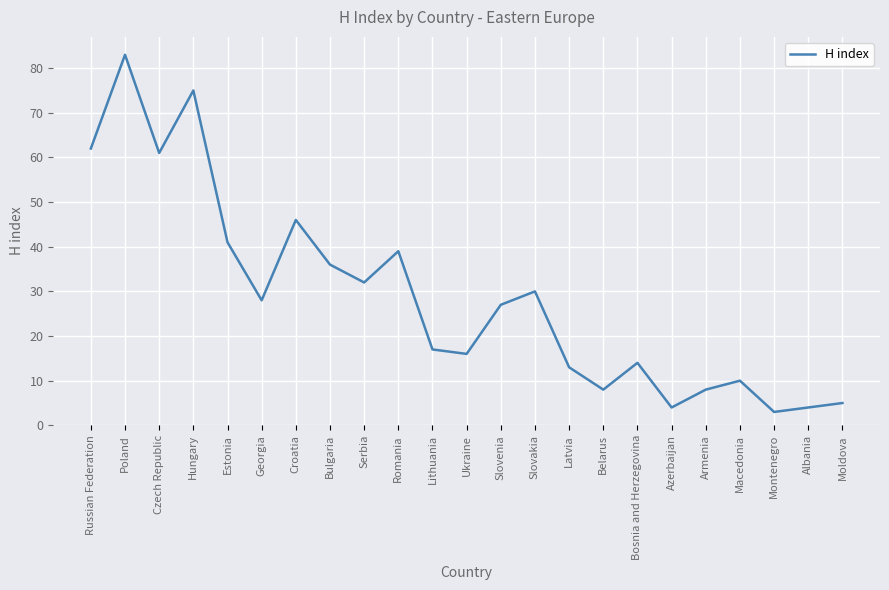

The chart shows a value of 16 at Slovenia. True or false?

False